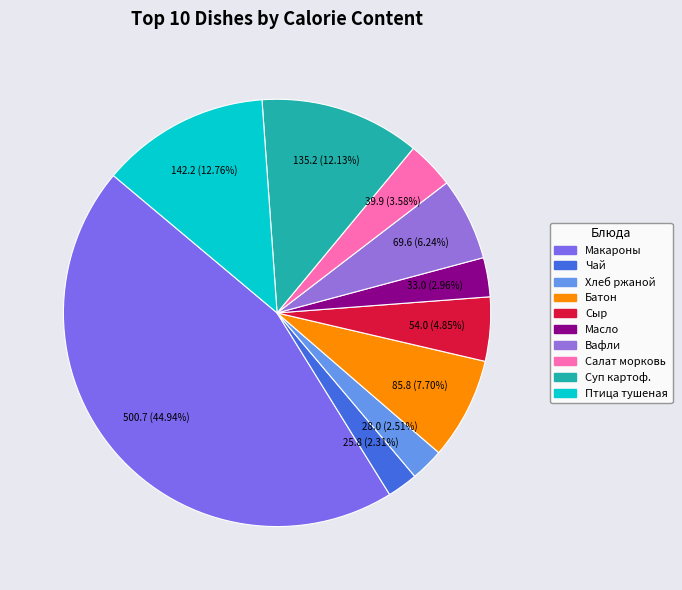

To the nearest percent, what is the average slice percentage?

10%